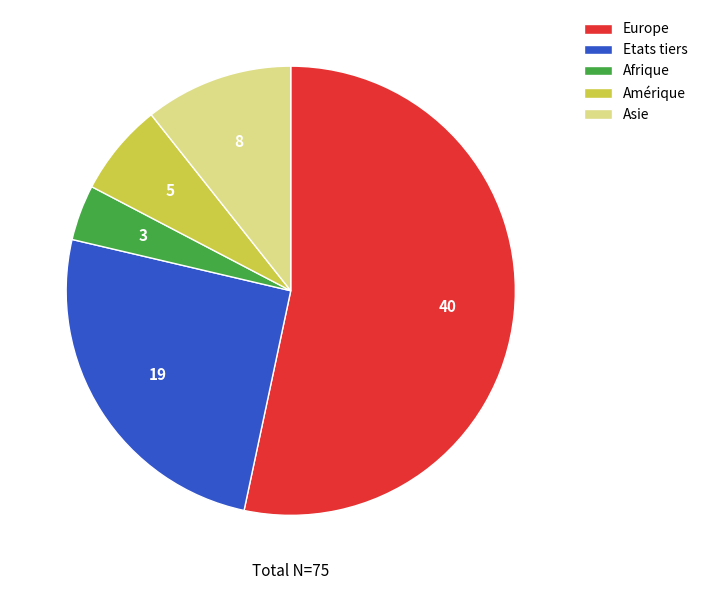

Which slice is the largest?

Europe